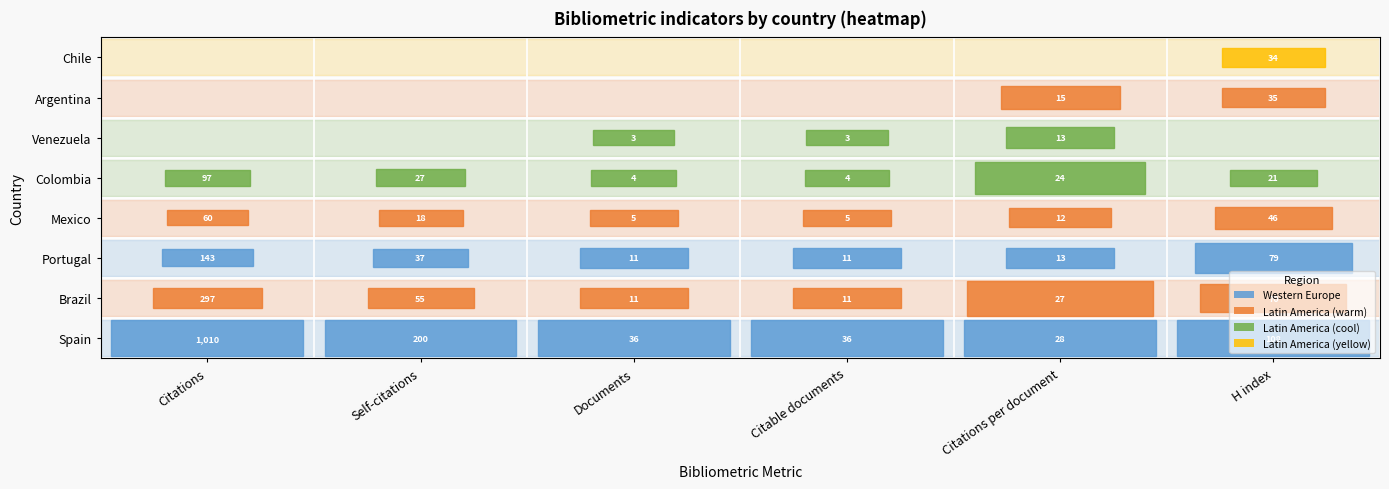

At which label does Venezuela reach its minimum?

Documents